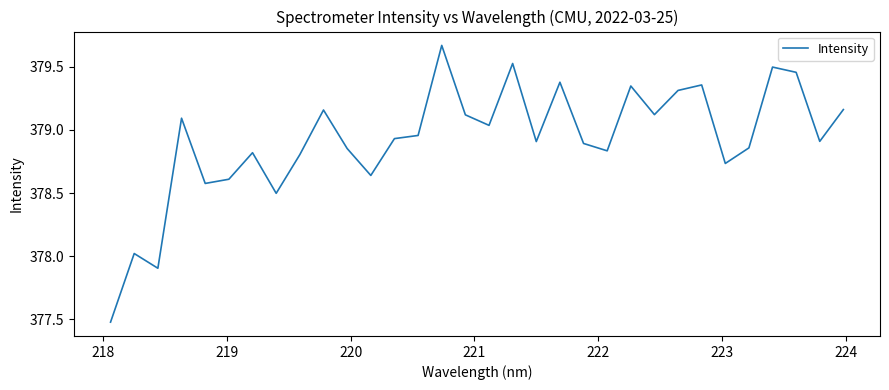

What is the difference between the maximum and minimum values?

2.2